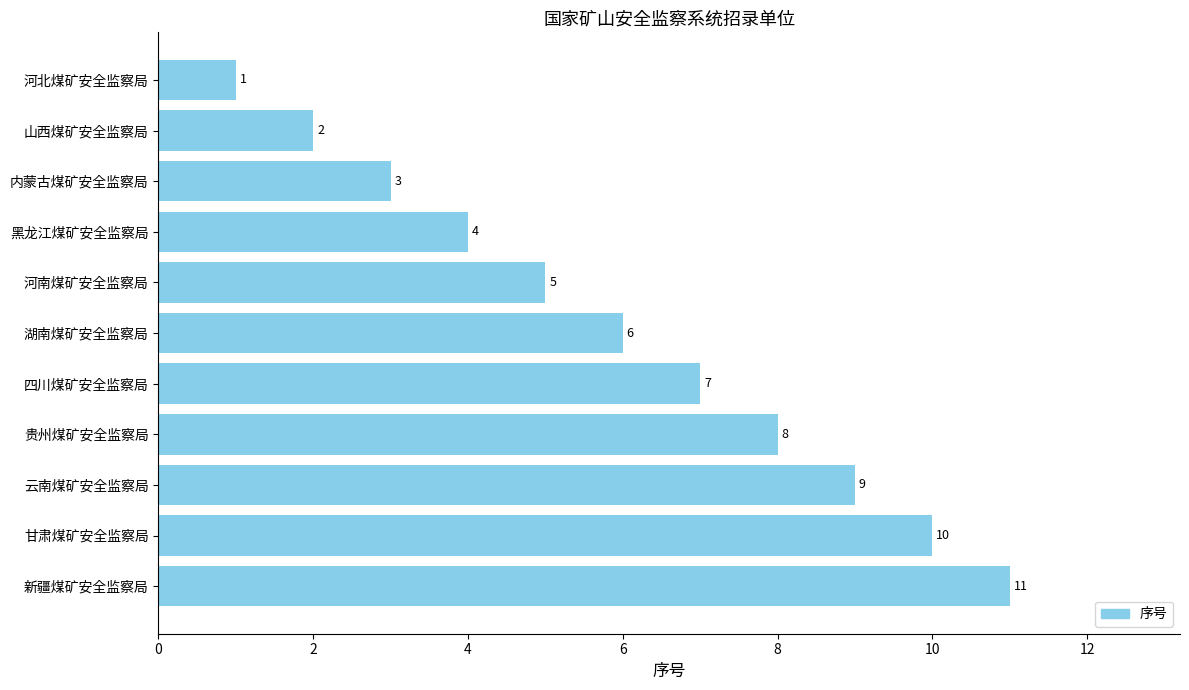

What is the sum of all values?

66